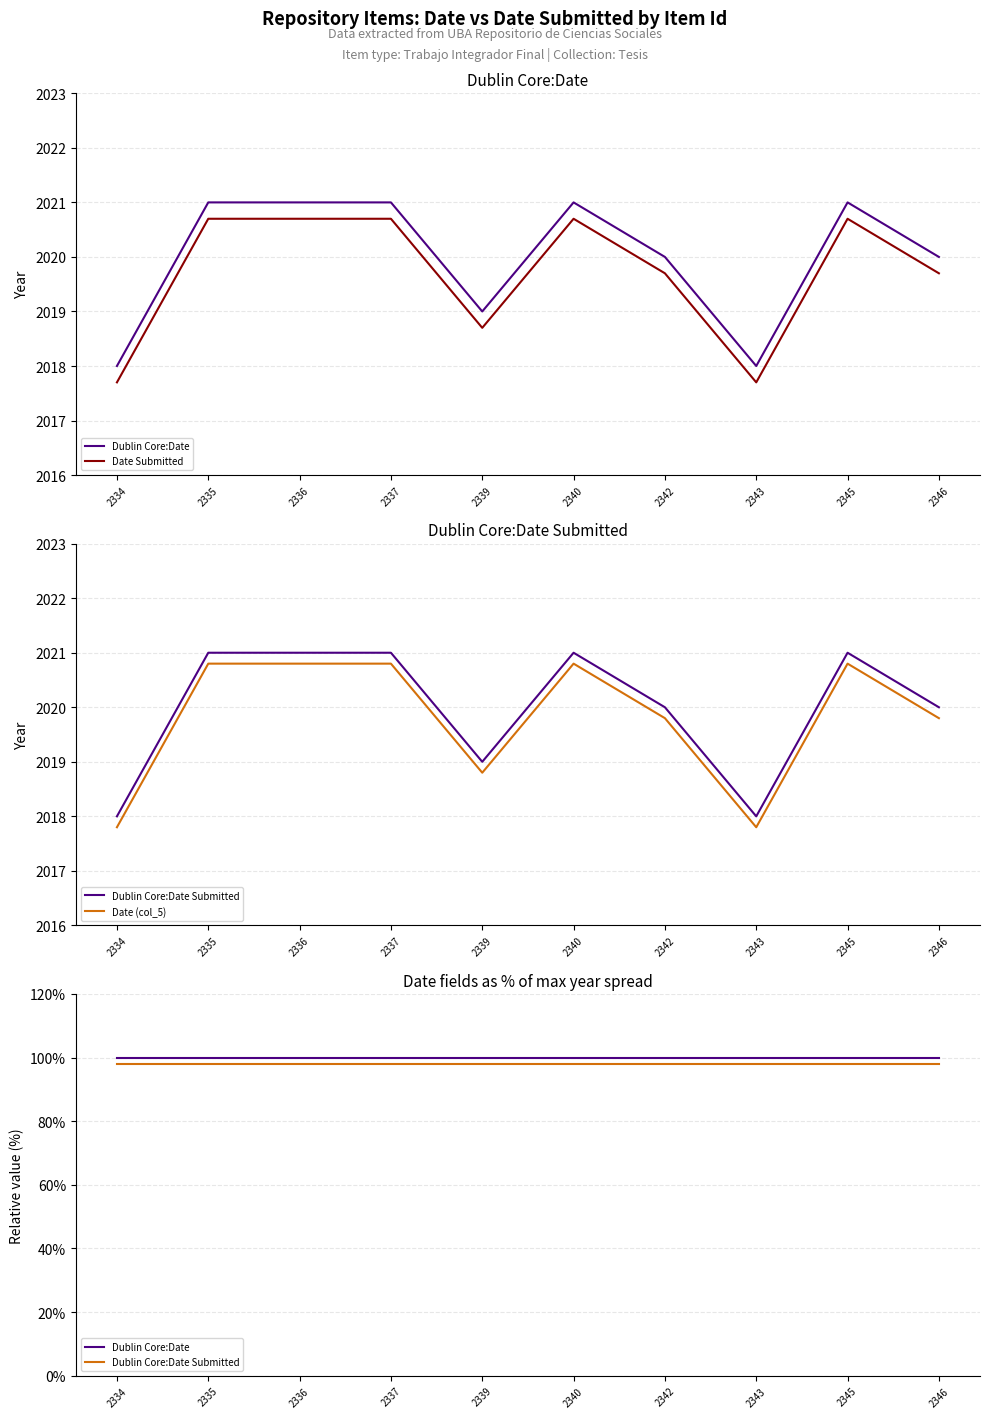

Rank the series at 2334 from lowest to highest value.

Dublin Core:Date Submitted, Dublin Core:Date, Date Submitted, Date (col_5)